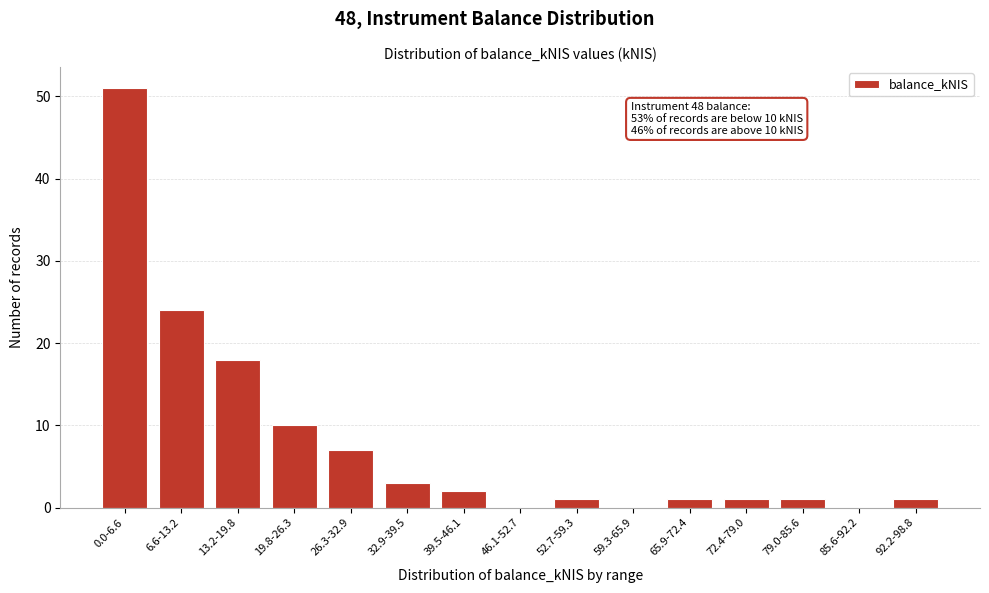

Reading left to right, transcribe all the data shown in this chart.

0.0-6.6=51	6.6-13.2=24	13.2-19.8=18	19.8-26.3=10	26.3-32.9=7	32.9-39.5=3	39.5-46.1=2	46.1-52.7=0	52.7-59.3=1	59.3-65.9=0	65.9-72.4=1	72.4-79.0=1	79.0-85.6=1	85.6-92.2=0	92.2-98.8=1